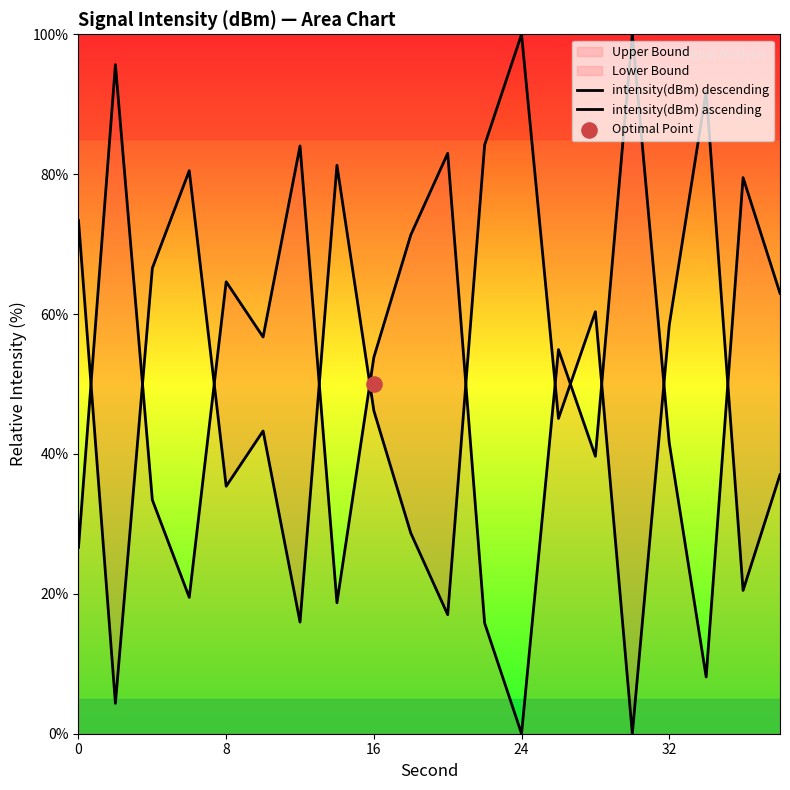

At how many categories does at least one series exceed 1?

20